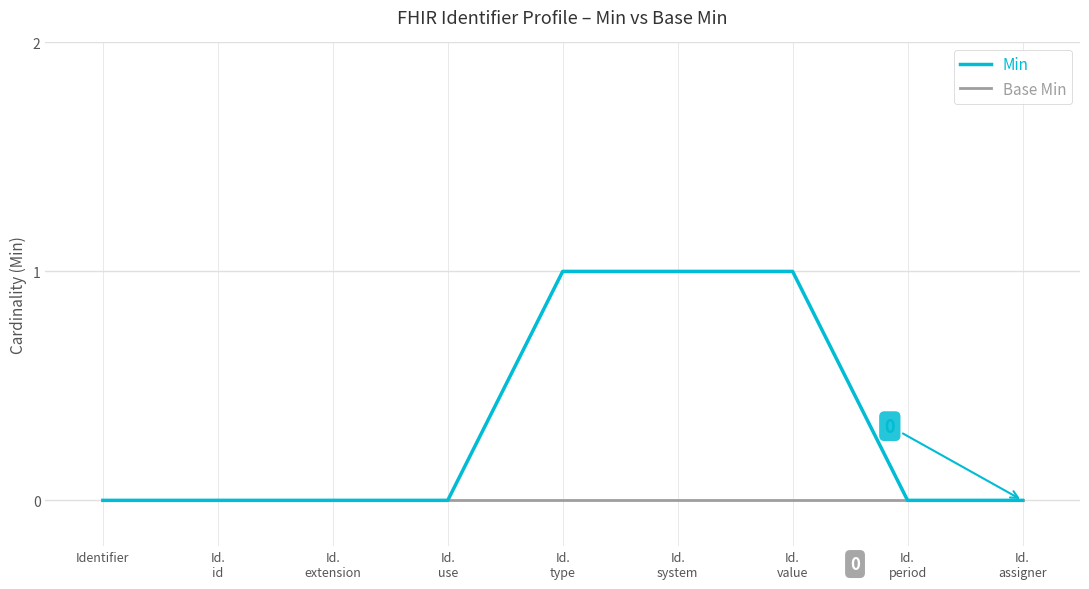

List the series in order of their overall mean, lowest first.

Base Min, Min